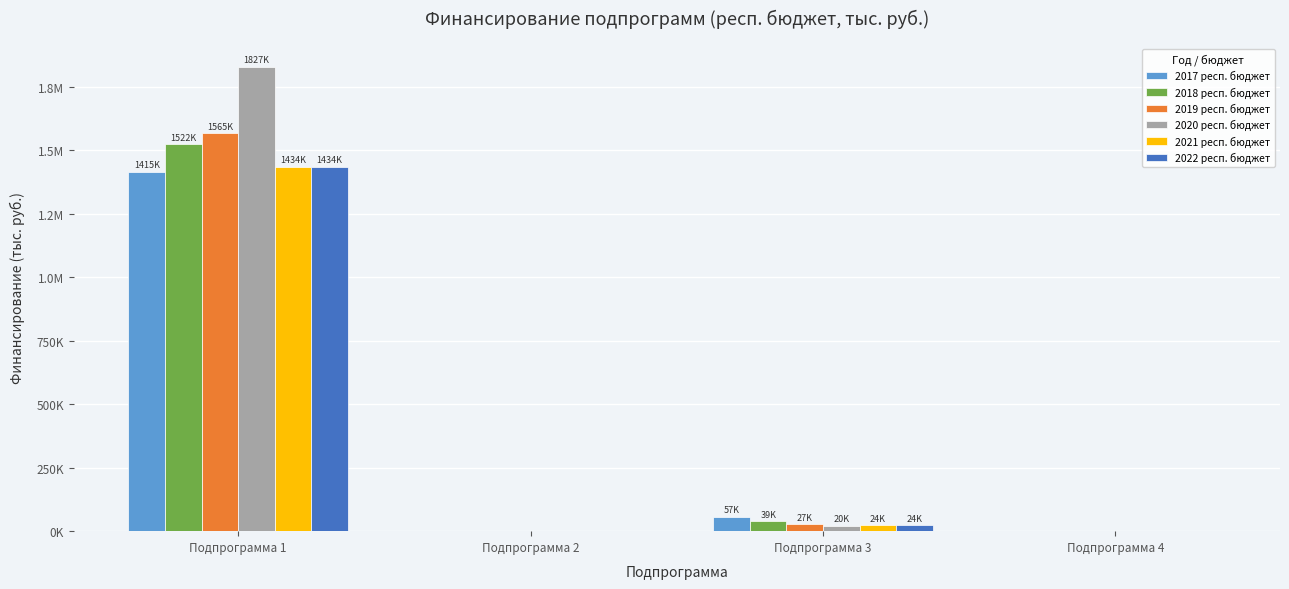

What is the maximum value for 2020 респ. бюджет?

1827213.9